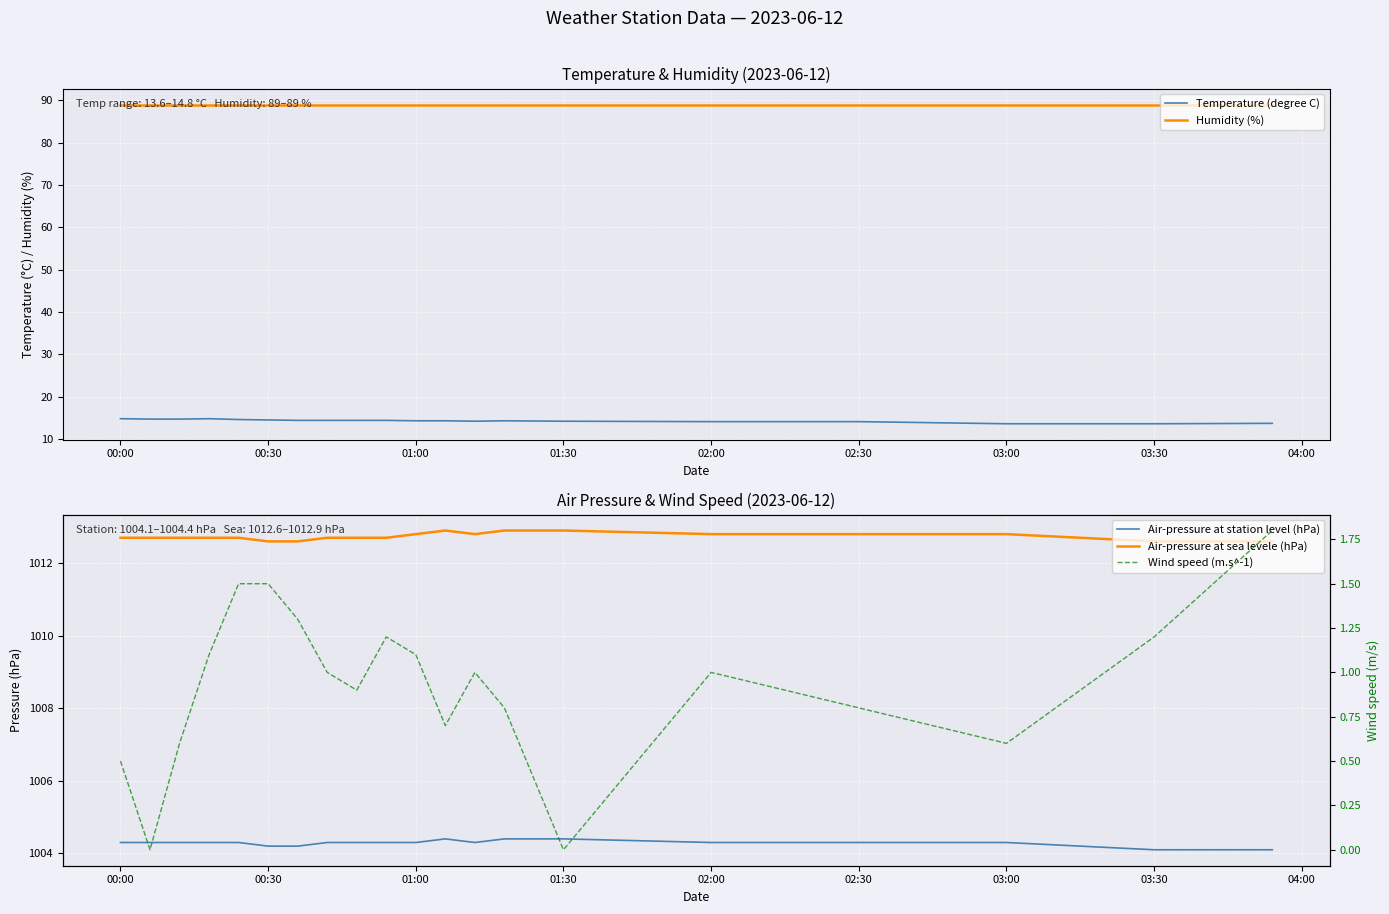

What is the lowest value of the Humidity (%) series?

89.0